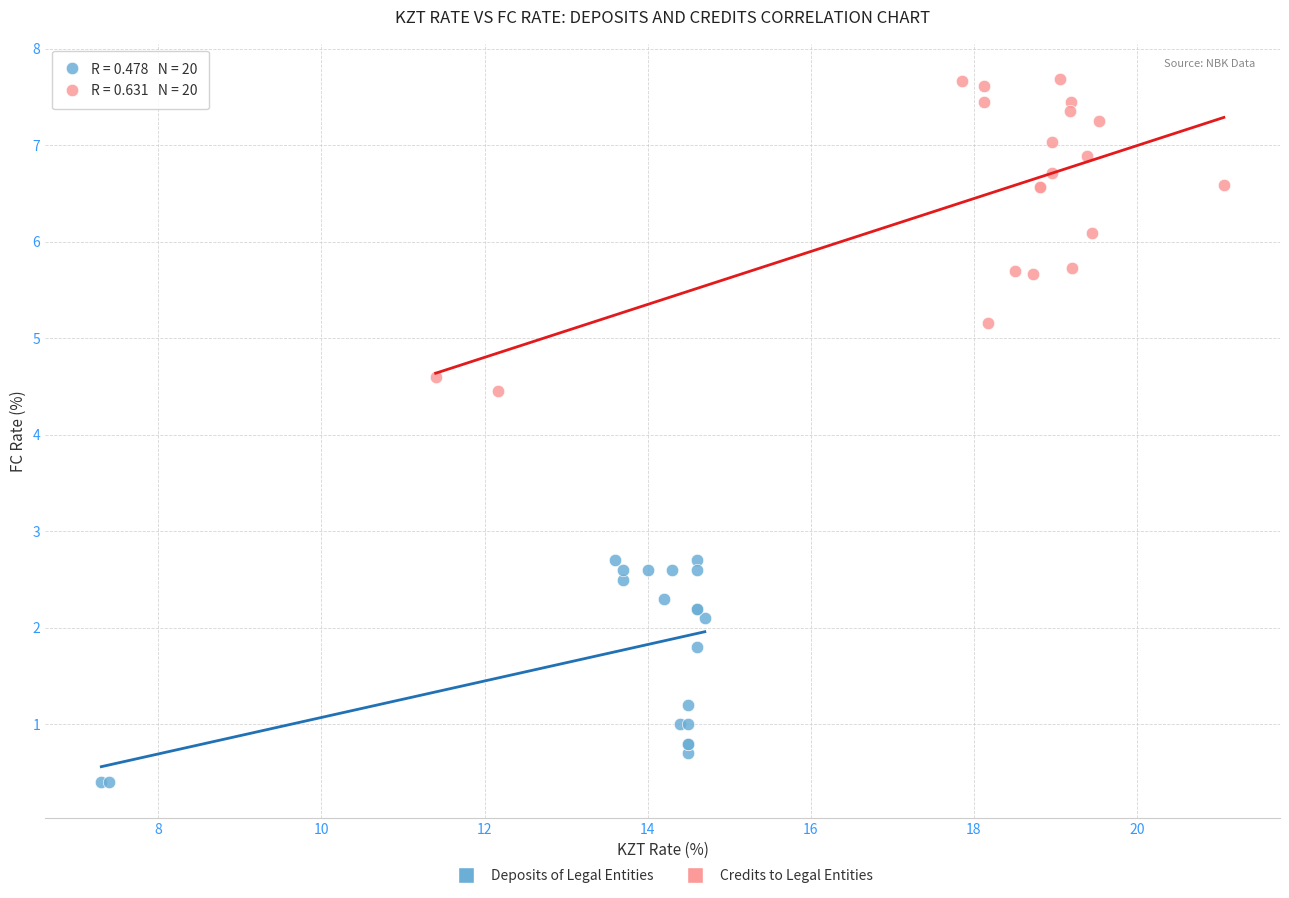

Which series contains the highest Y value?

Credits to Legal Entities